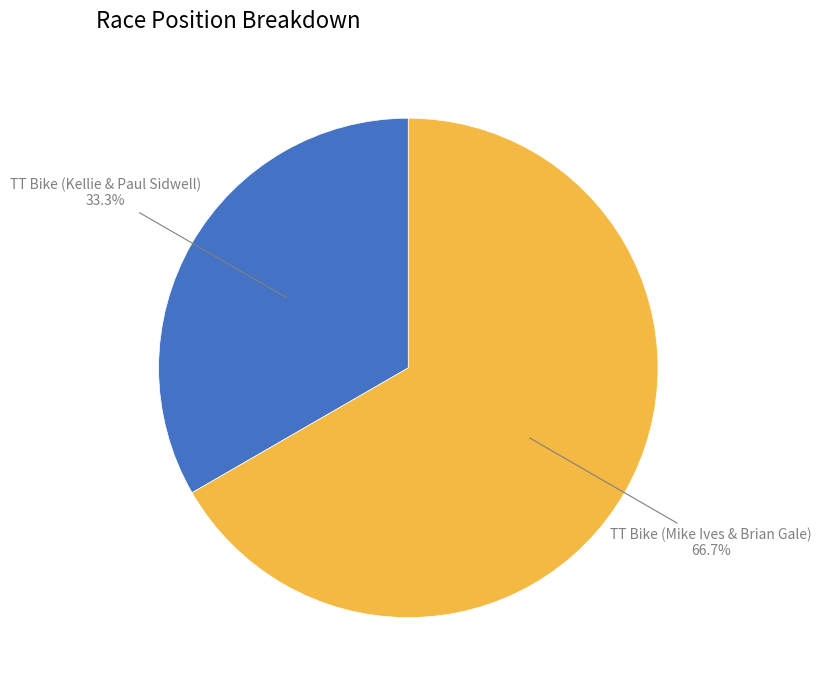

How many segments does this pie chart have?

2